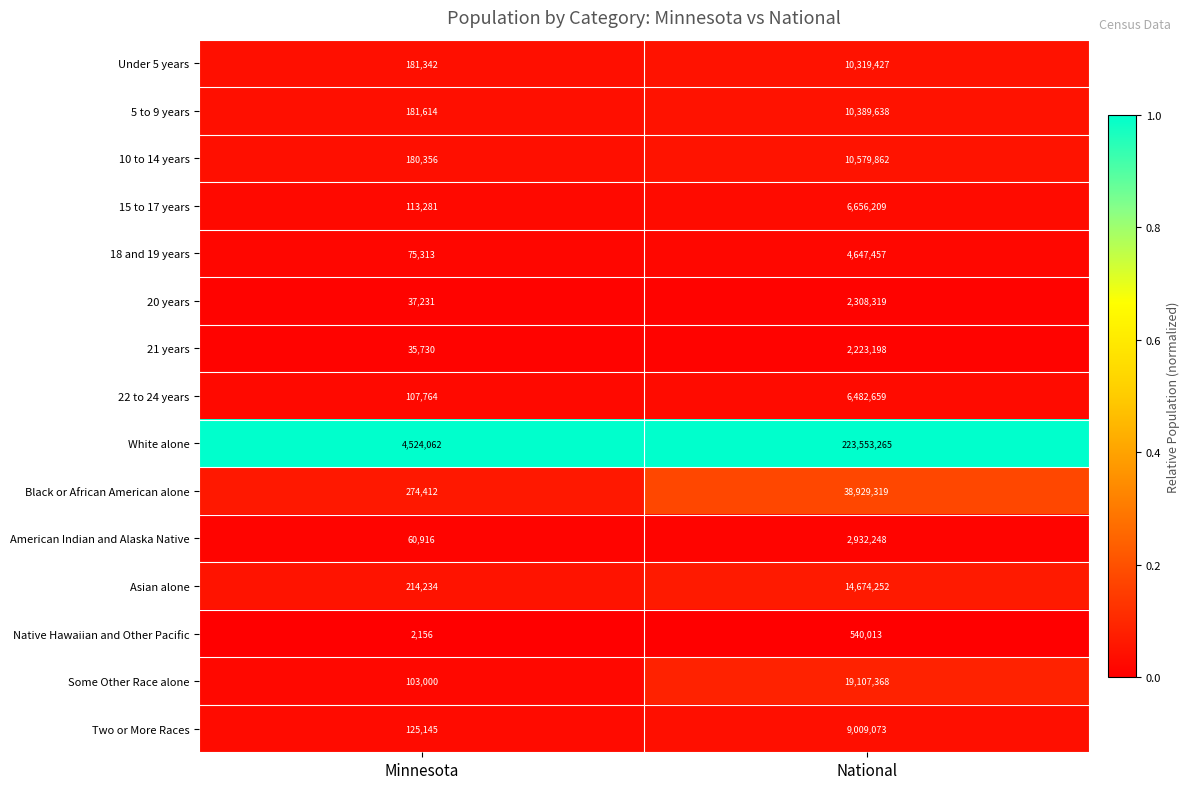

Is it true that Some Other Race alone equals 182582 at Minnesota?

False